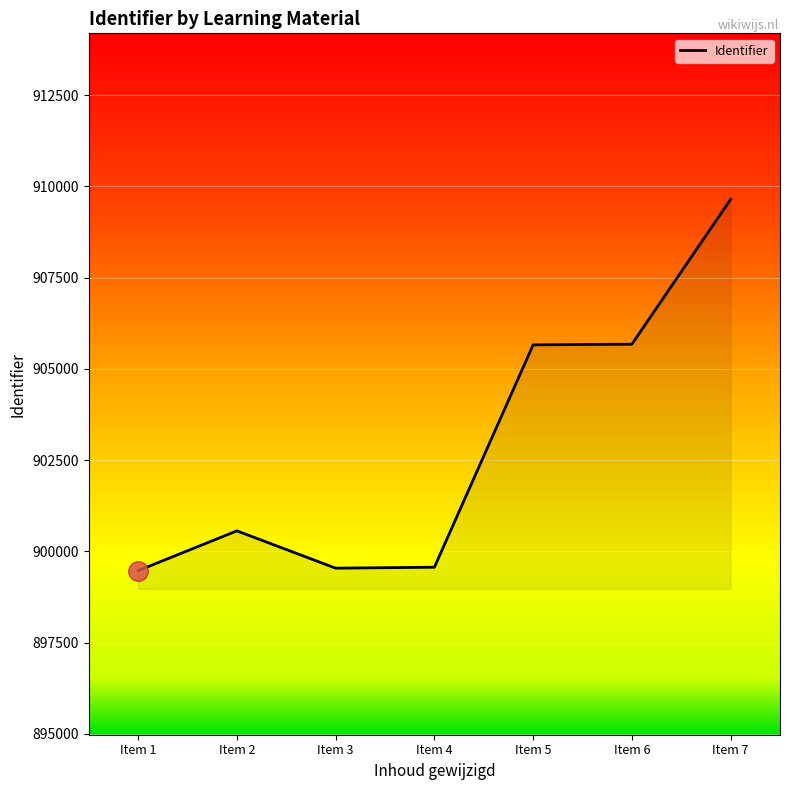

Between Item 1 and Item 2, which is larger?

Item 2